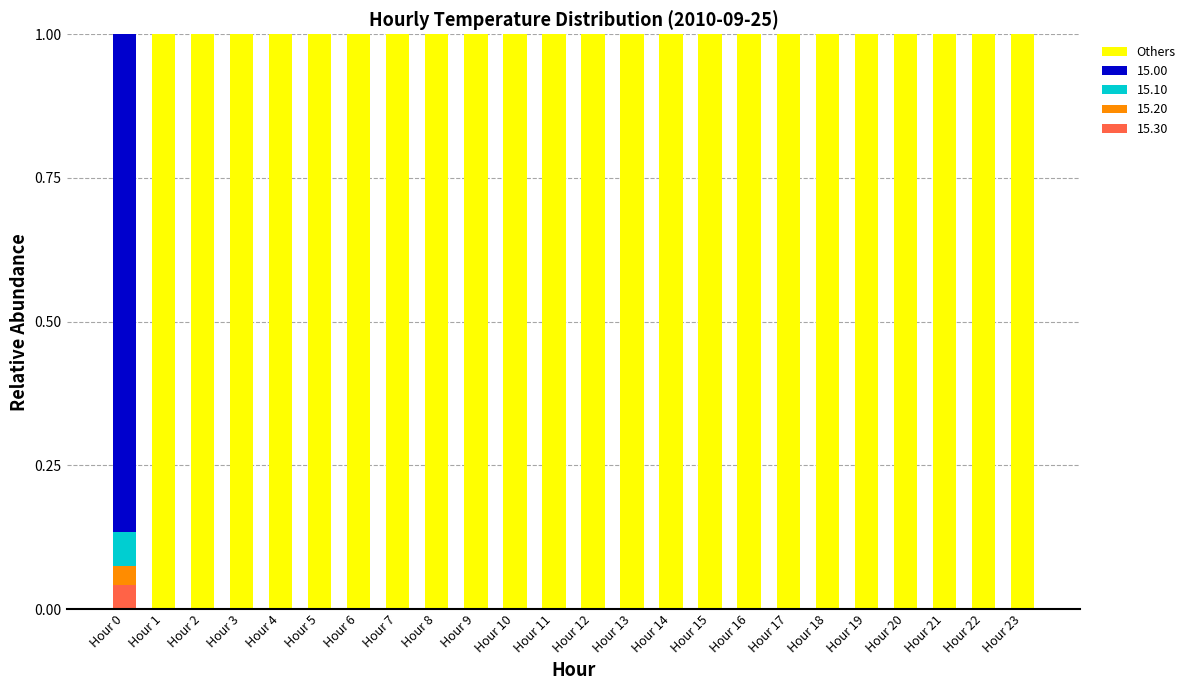

What is the total value across all series at Hour 15?

1.0